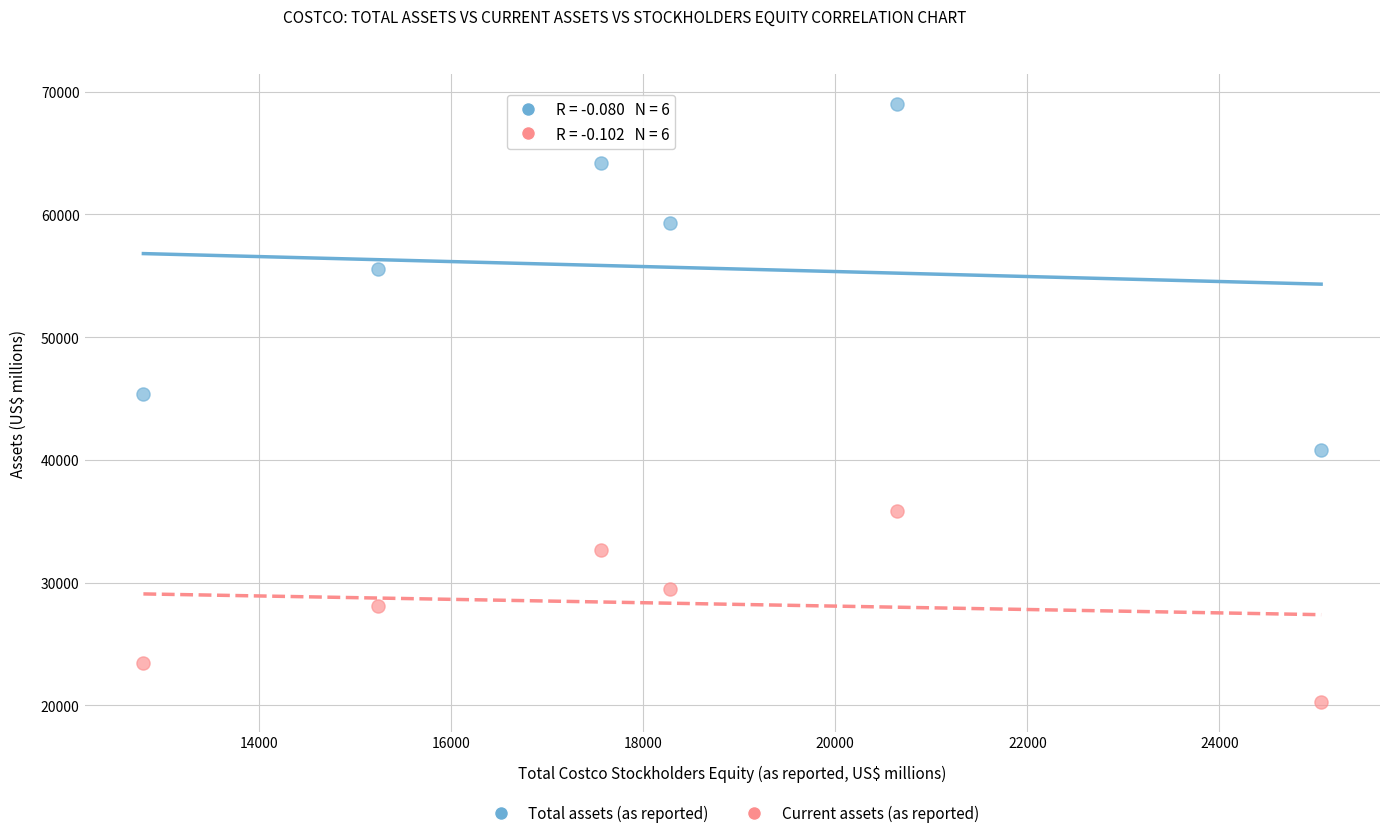

Which series contains the highest Y value?

Total assets (as reported)